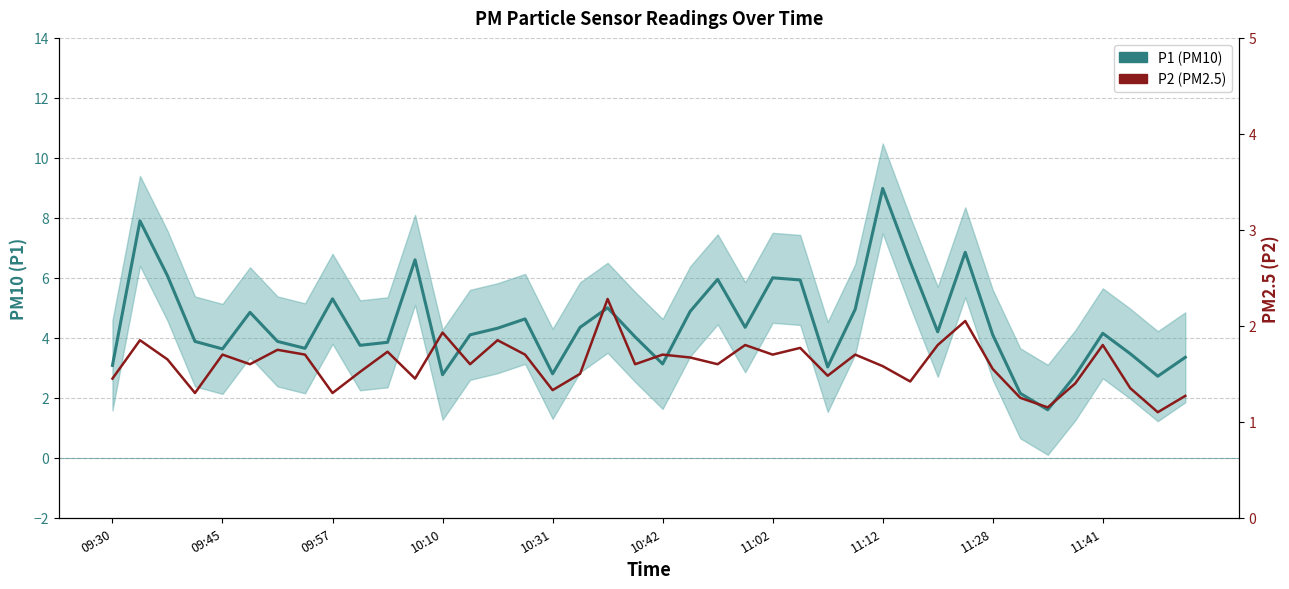

What is the average value of the P2 (PM2.5) series?

1.6